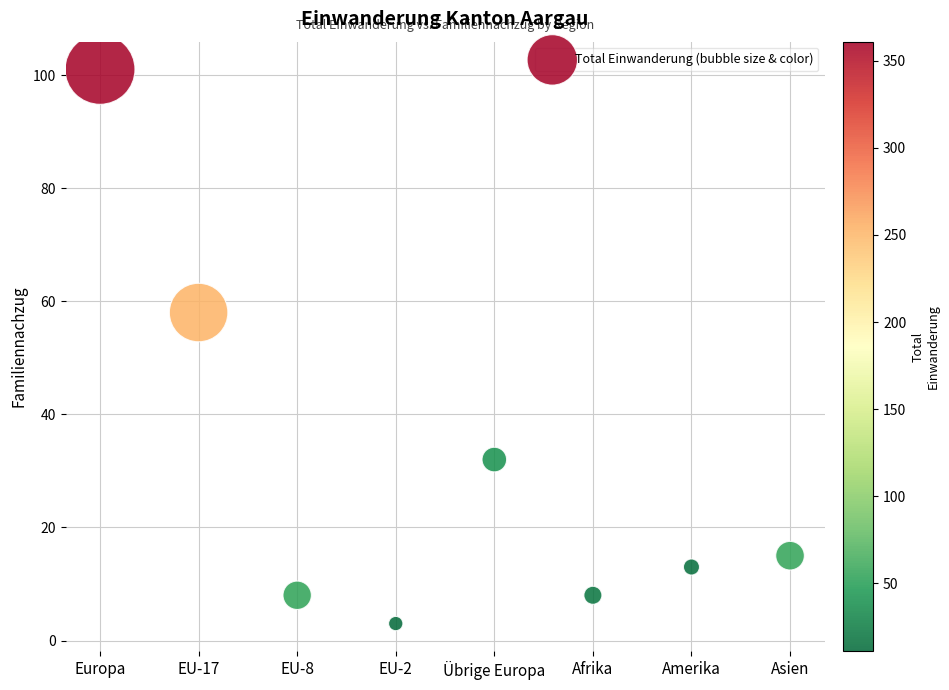

What is the range of Y values (max minus min)?

98